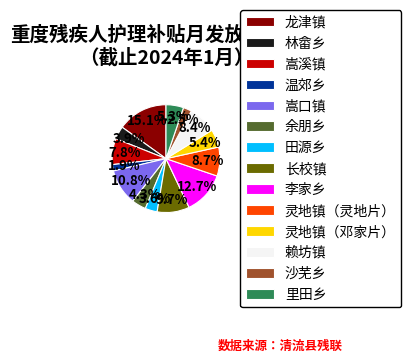

Count the number of slices in the pie.

14